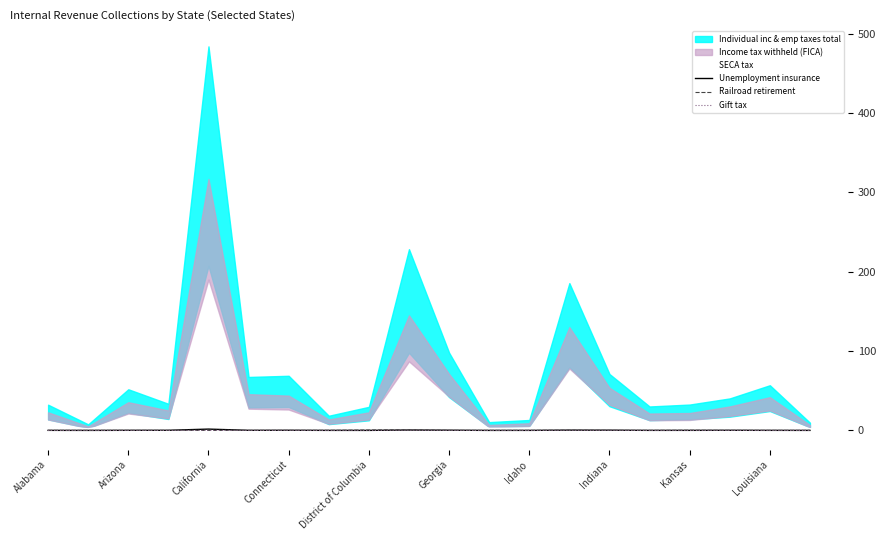

How many positive values does the Railroad retirement series have?

19